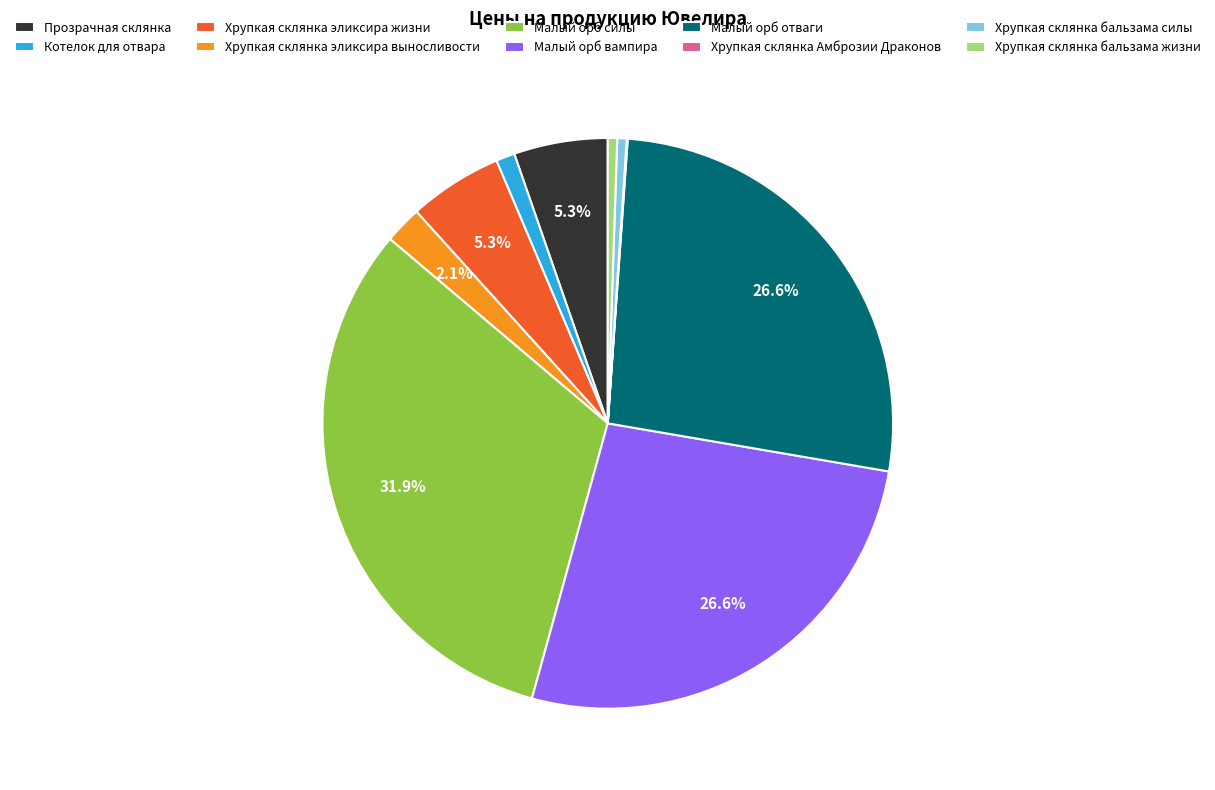

Is the sum of Хрупкая склянка бальзама силы and Хрупкая склянка эликсира выносливости greater than half?

No